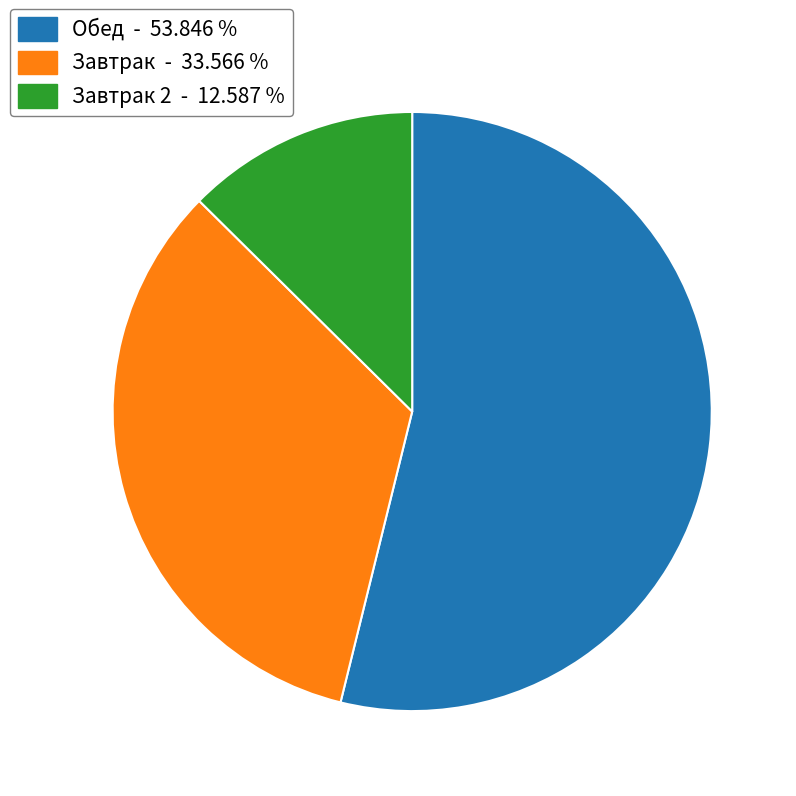

Rank the categories by value from highest to lowest.

Обед - 53.846 %, Завтрак - 33.566 %, Завтрак 2 - 12.587 %